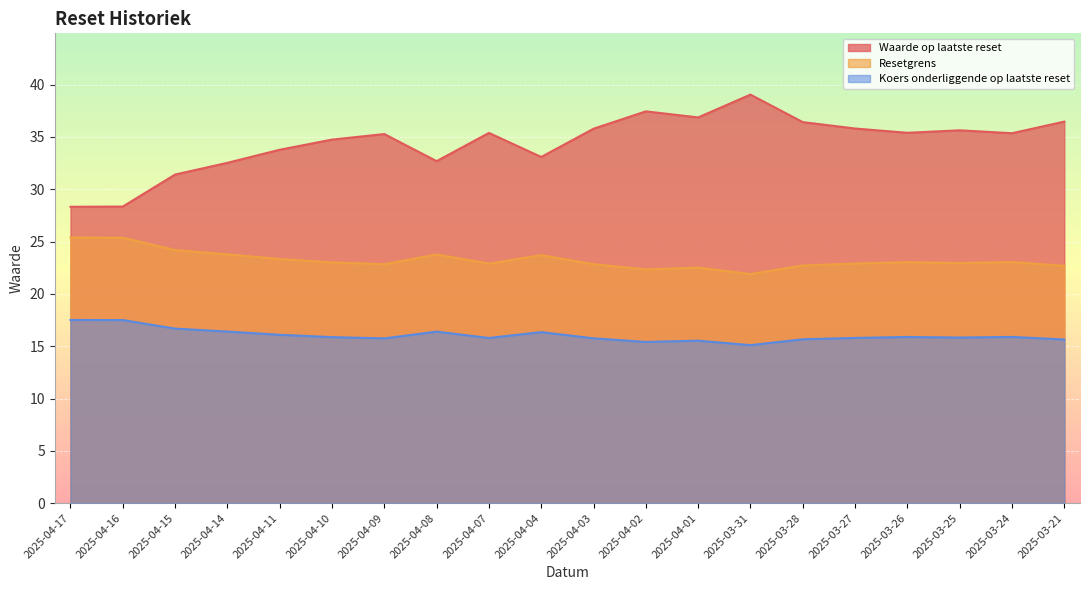

Which series changed the most between 2025-04-11 and 2025-04-10?

Waarde op laatste reset